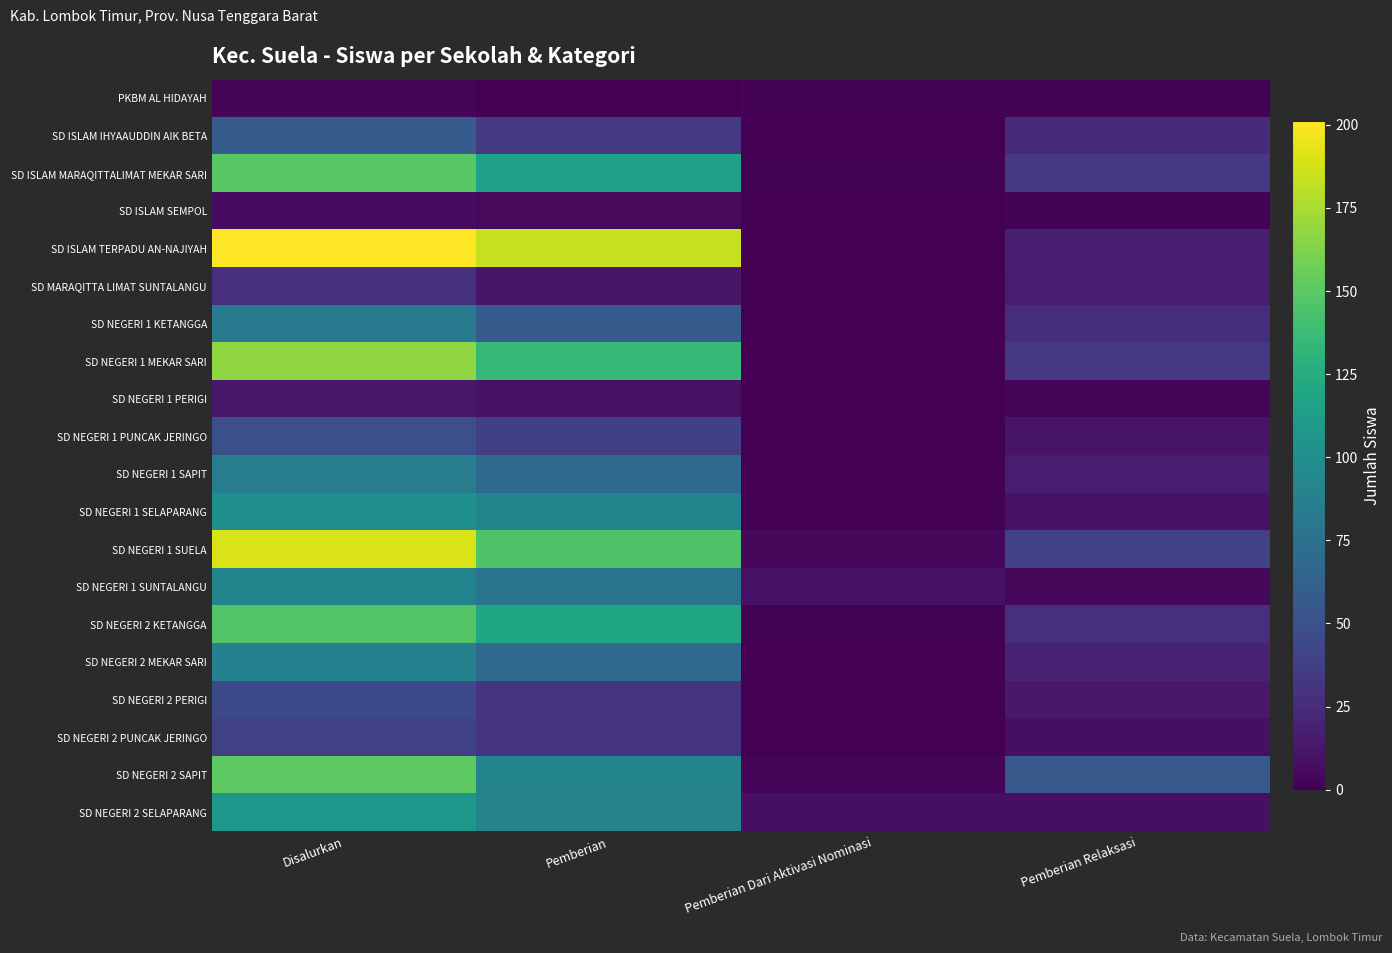

What is the spread (max minus min) of values at Disalurkan?

198